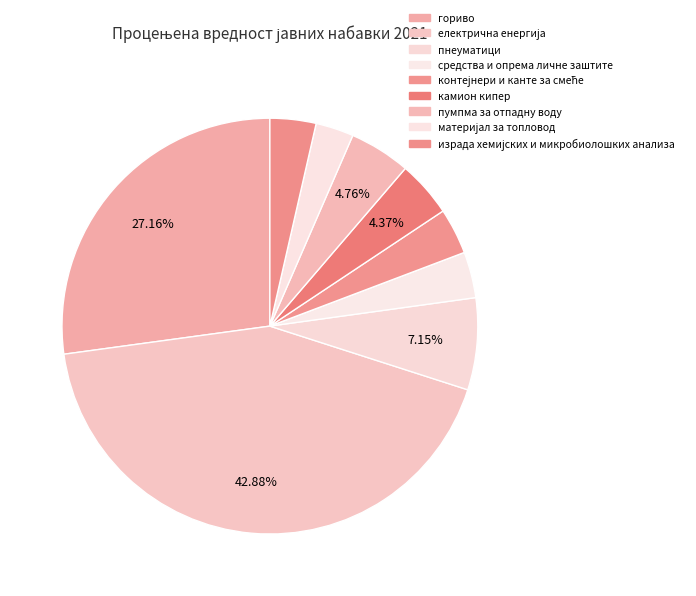

Which slice is the largest?

електрична енергија